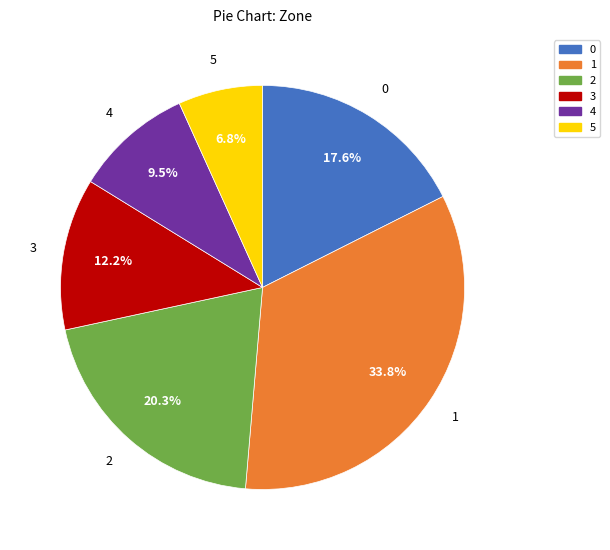

Approximately how many times larger is the value at 2 compared to 4?

2.1